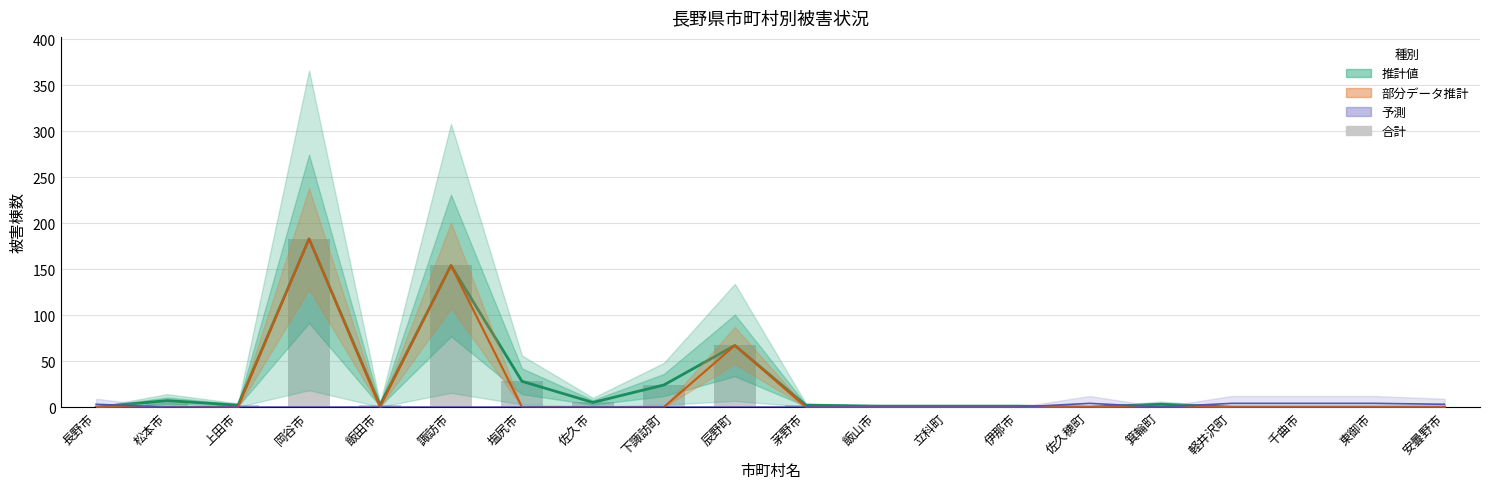

Which category has the lowest value across all series?

長野市